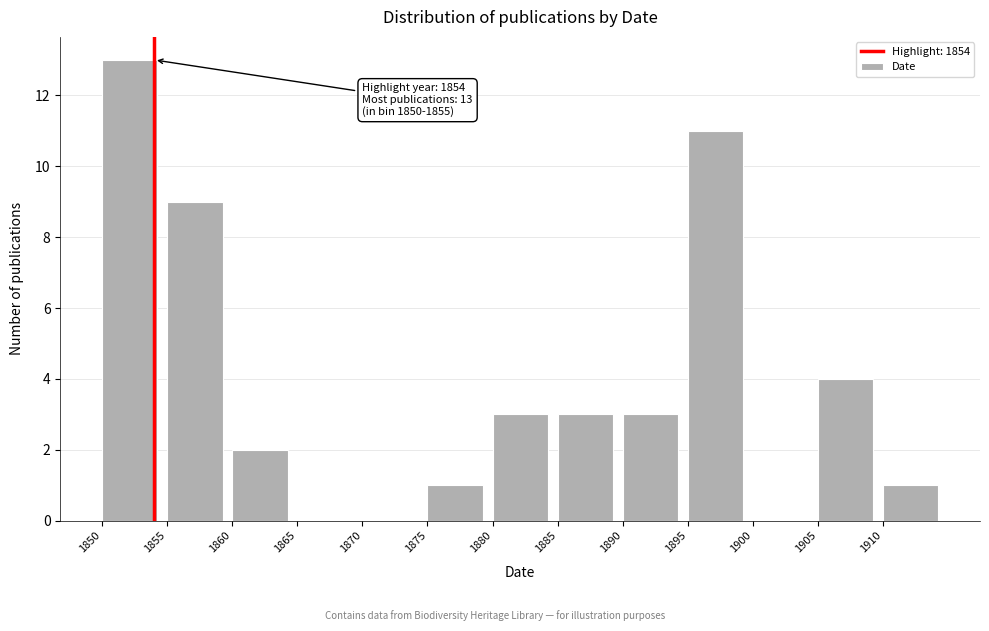

Which range on the x-axis has the tallest bar?

1850 to 1855